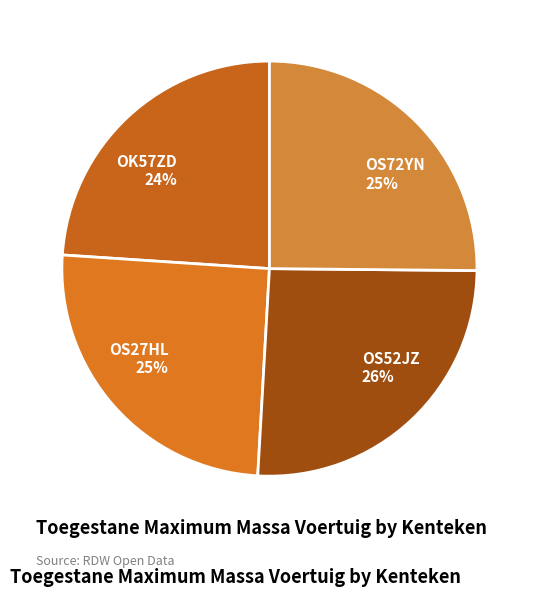

Which slice is the smallest?

OK57ZD